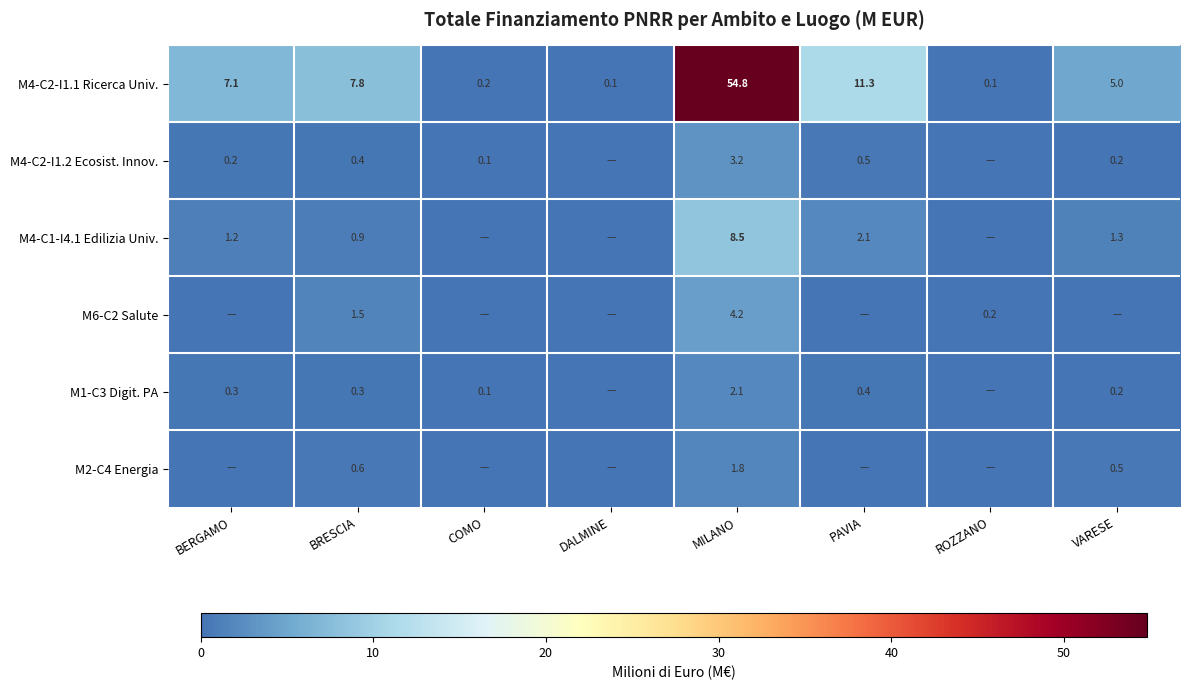

What is the difference between the maximum and second lowest values in the M4-C2-I1.1 Ricerca Univ. series?

54.7